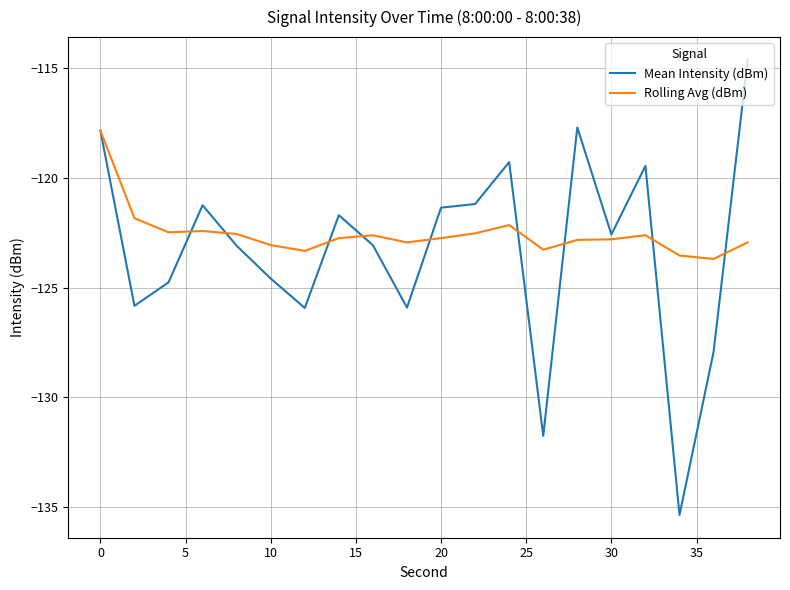

Which series has the largest range (max minus min)?

Mean Intensity (dBm)